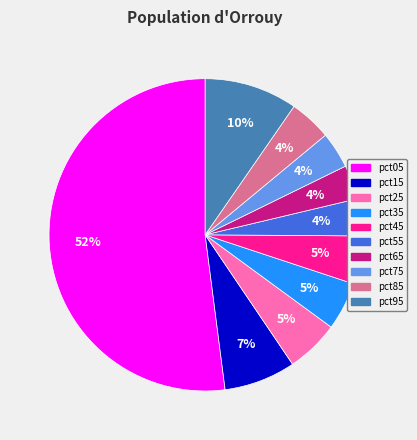

How many slices are in this pie chart?

10